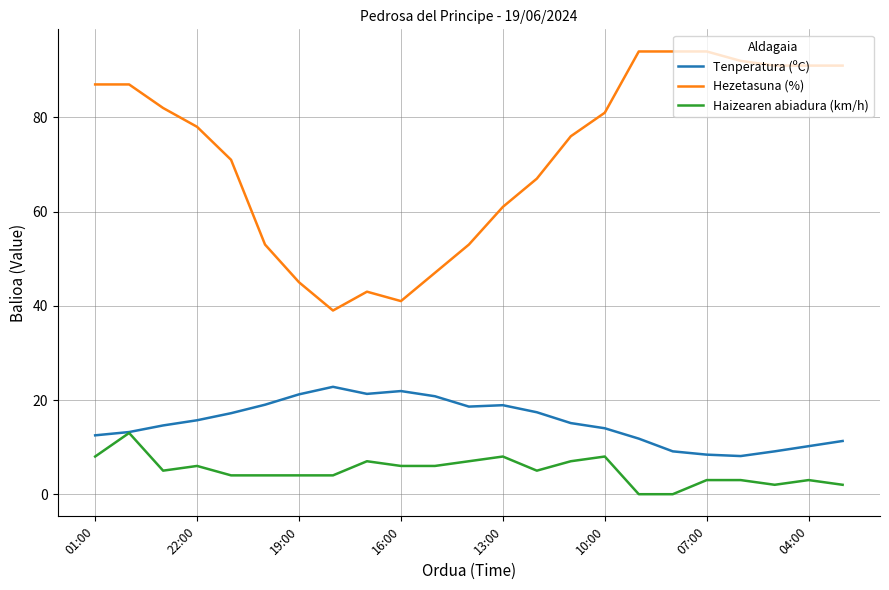

What is the highest value of the Haizearen abiadura (km/h) series?

13.0